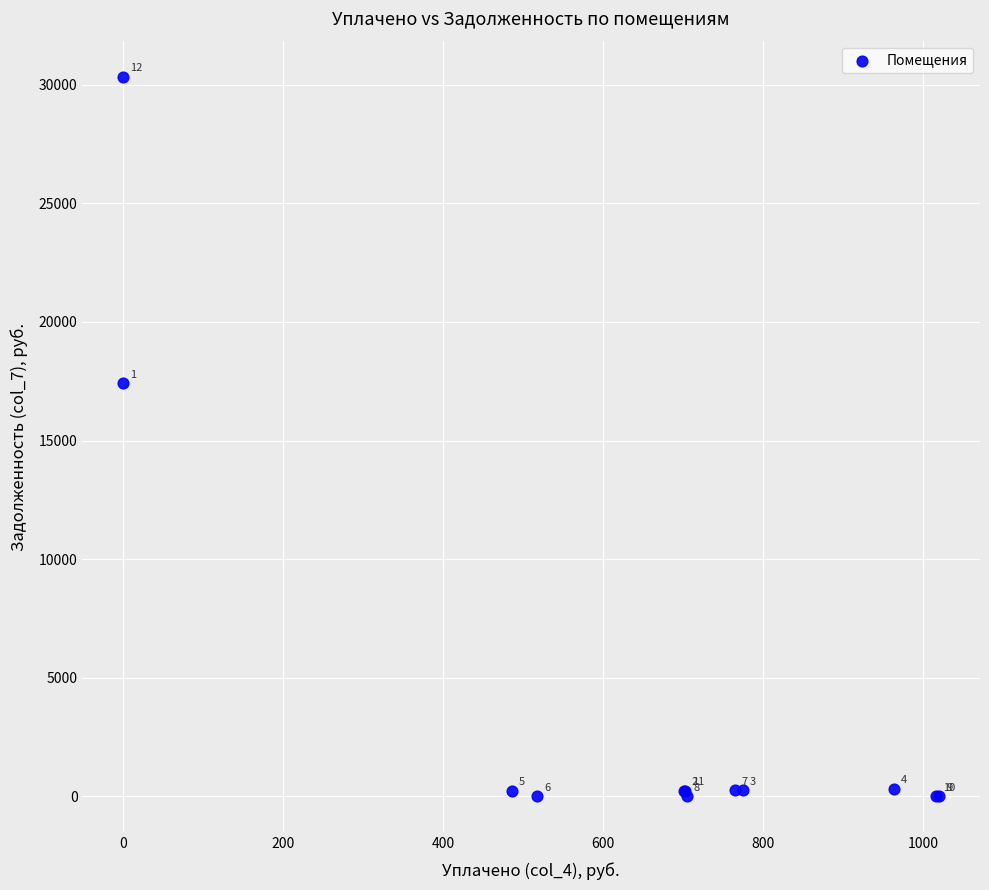

What Y value in the scatter plot is closest to 15171?

17407.6